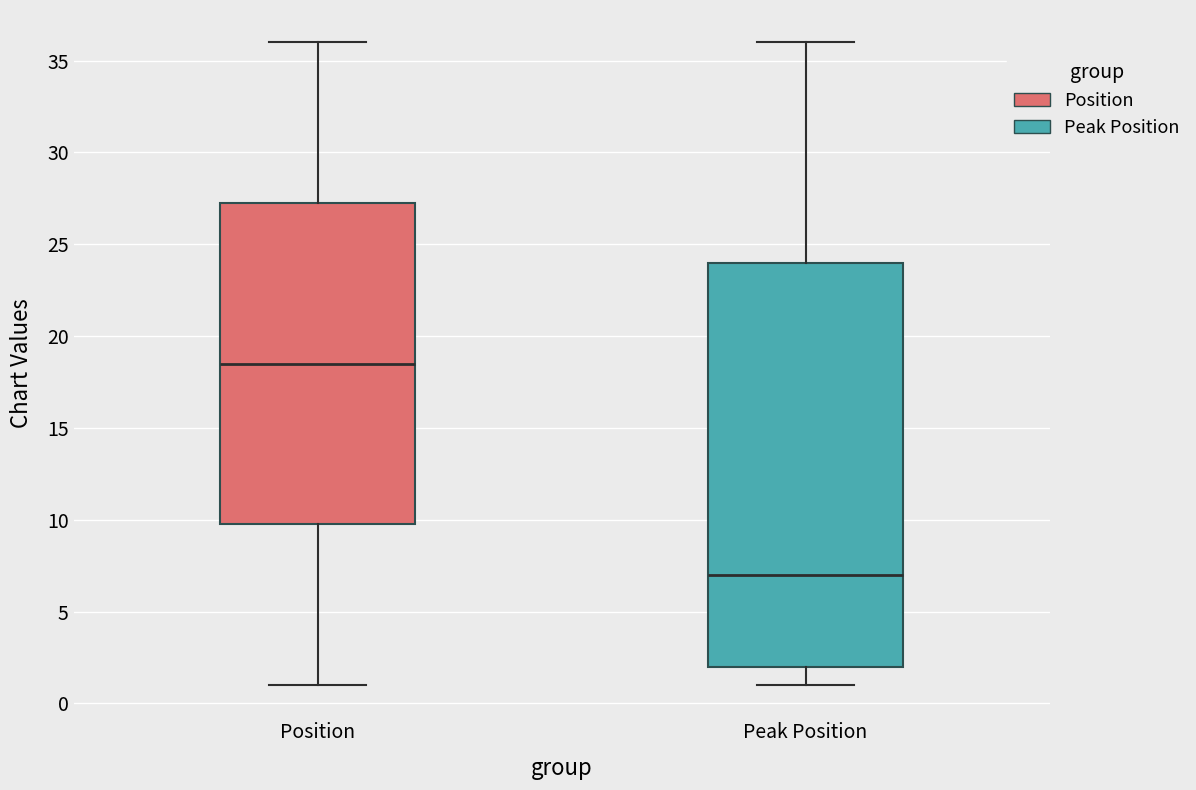

Which box's median line is the lowest?

Peak Position